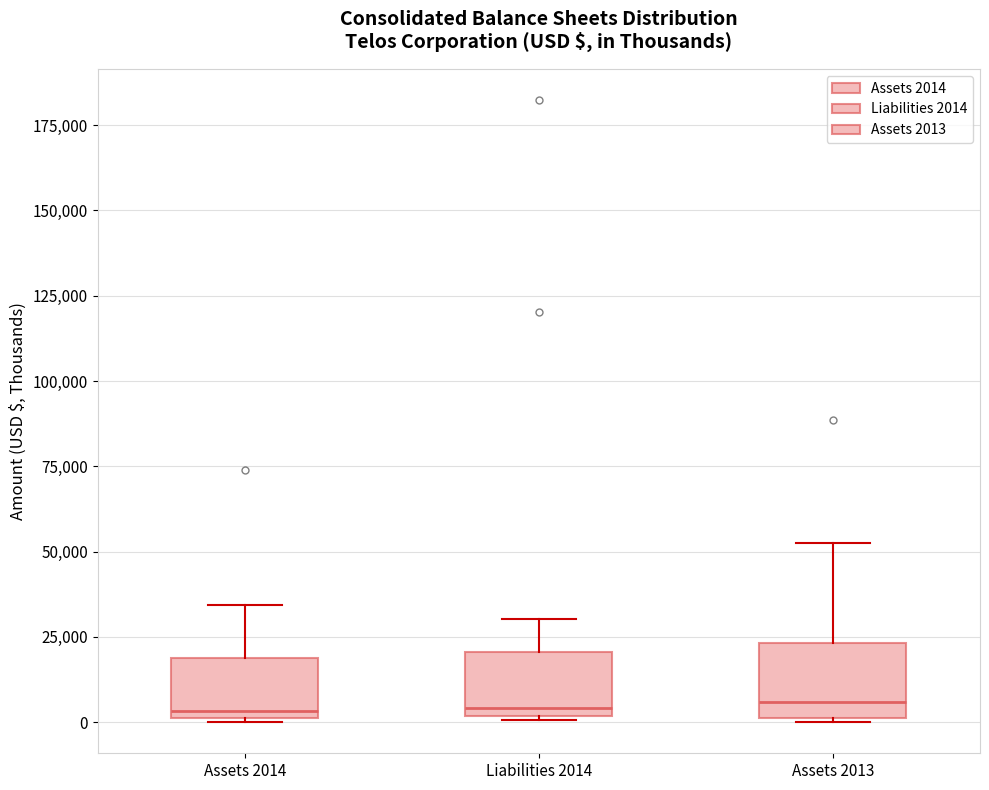

Where is the lower edge of the box for Assets 2014 on the y-axis? The values are not printed on the chart, so give them approximately, as read against the axis.

0